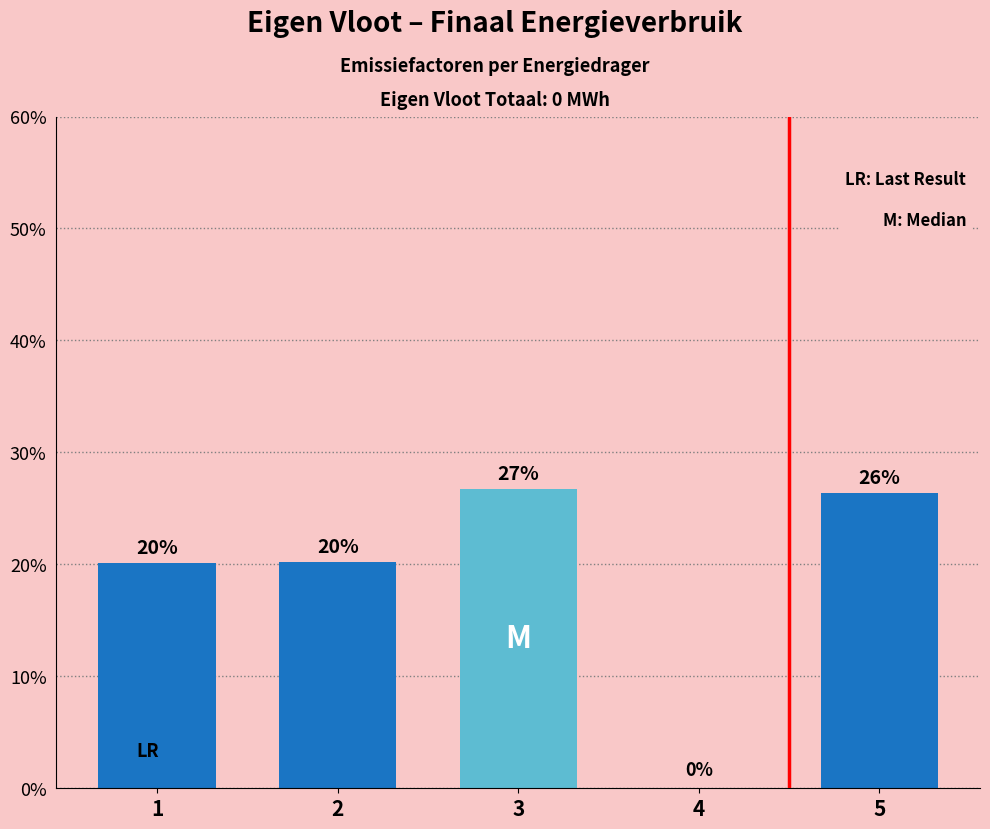

Reading right to left, transcribe all the data shown in this chart.

5=0.3	4=0.0	3=0.3	2=0.2	1=0.2